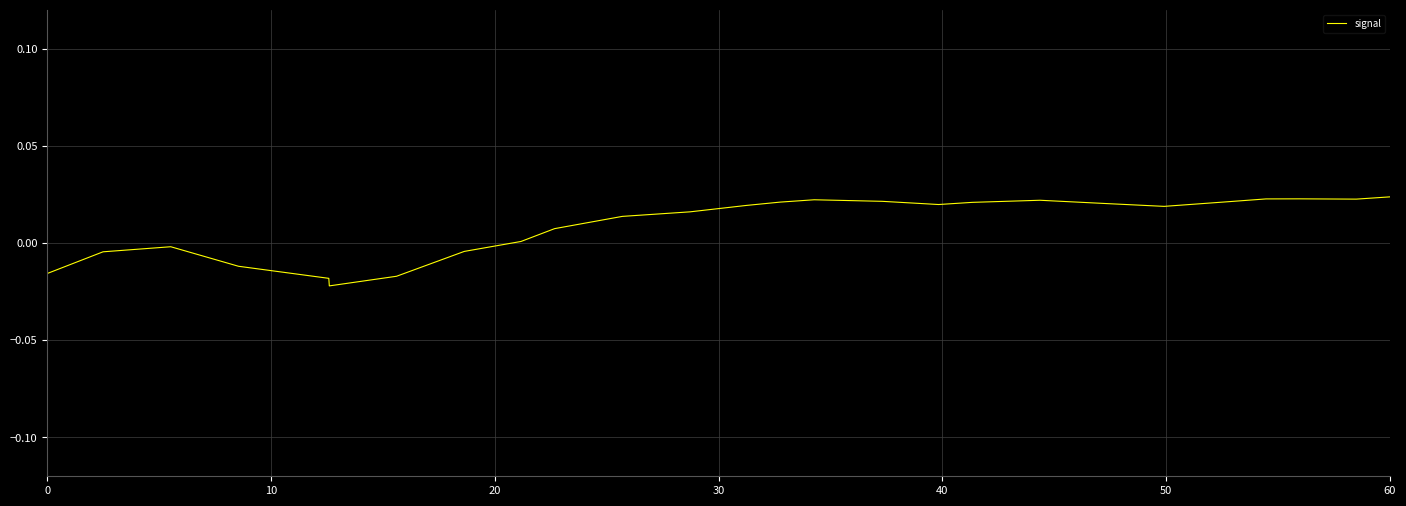

How many lines are shown in the chart?

1